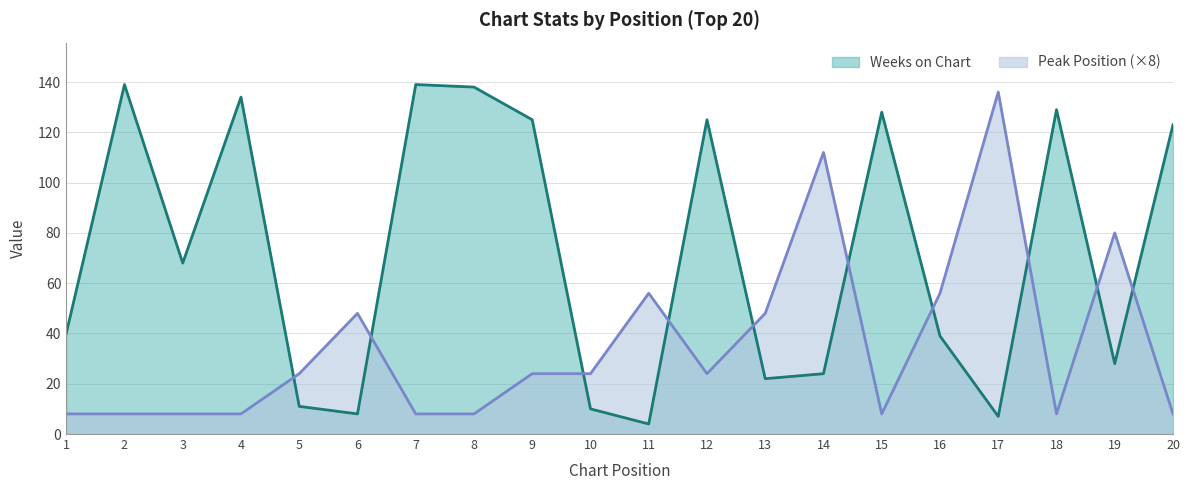

Which series has the largest range (max minus min)?

Weeks on Chart